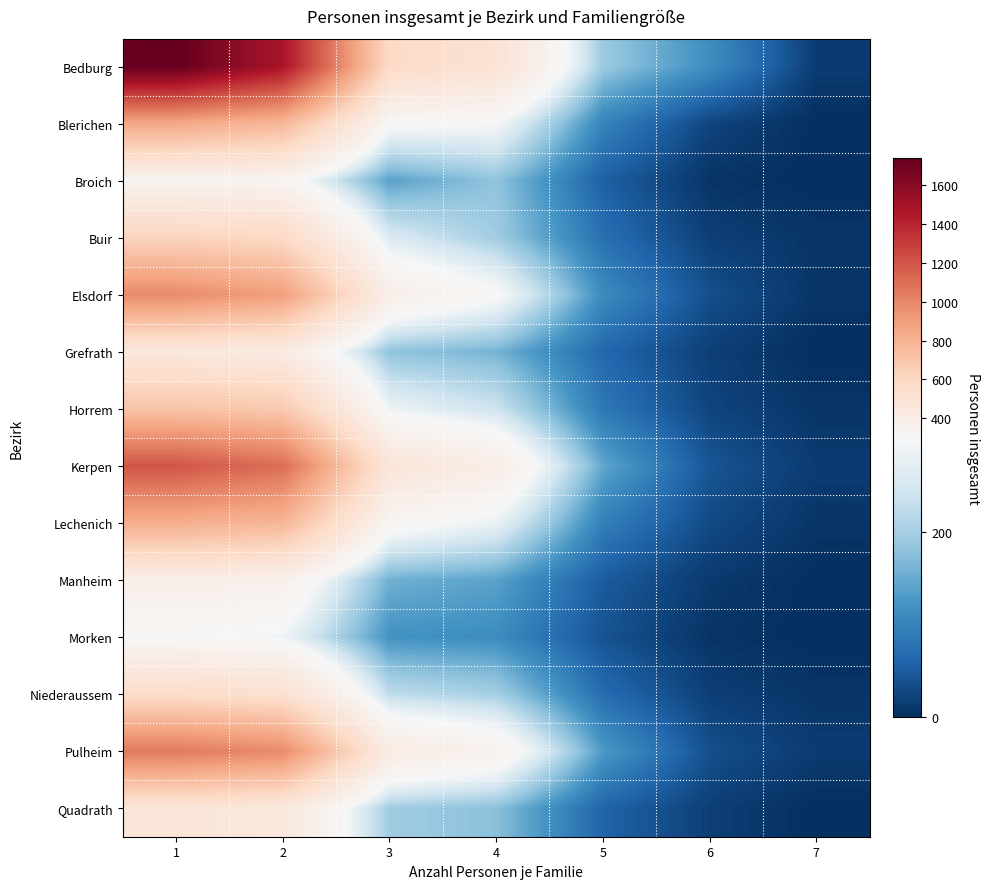

Count the number of categories in the chart.

7